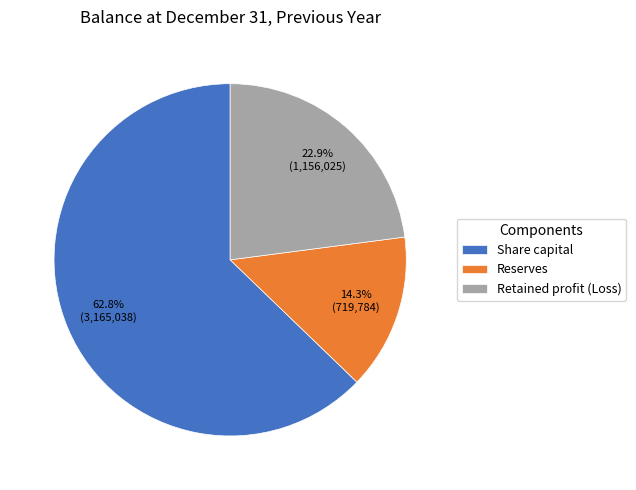

What is the ratio of the value at Reserves to the value at Share capital?

0.2